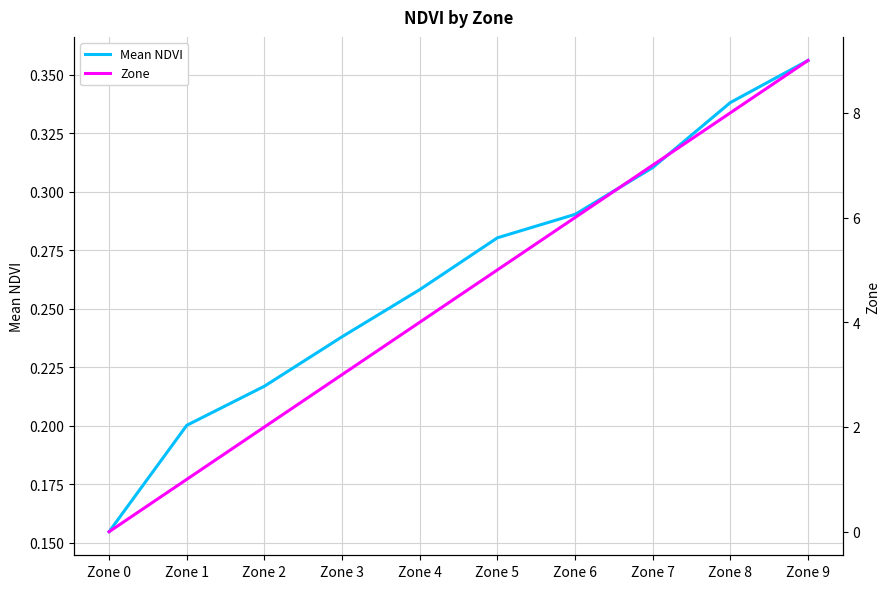

At which category is the sum across all series the highest?

Zone 9